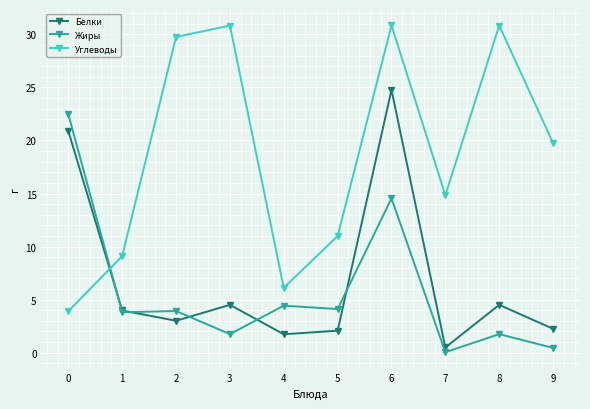

What is the maximum value for Белки?

24.8